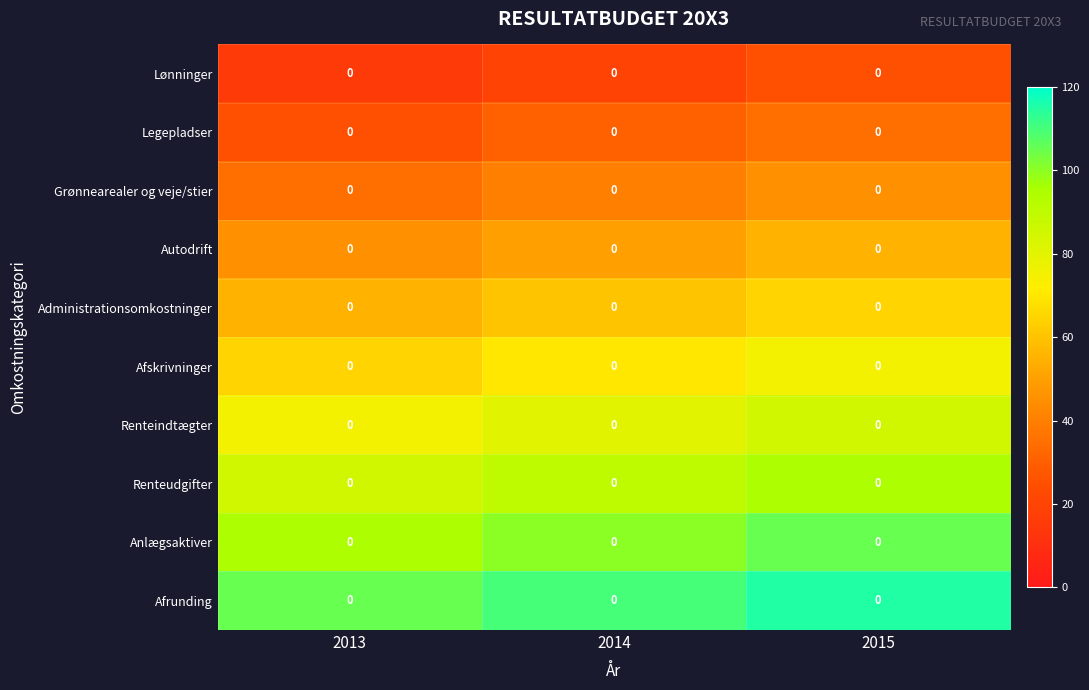

At how many categories does at least one series exceed 37?

3